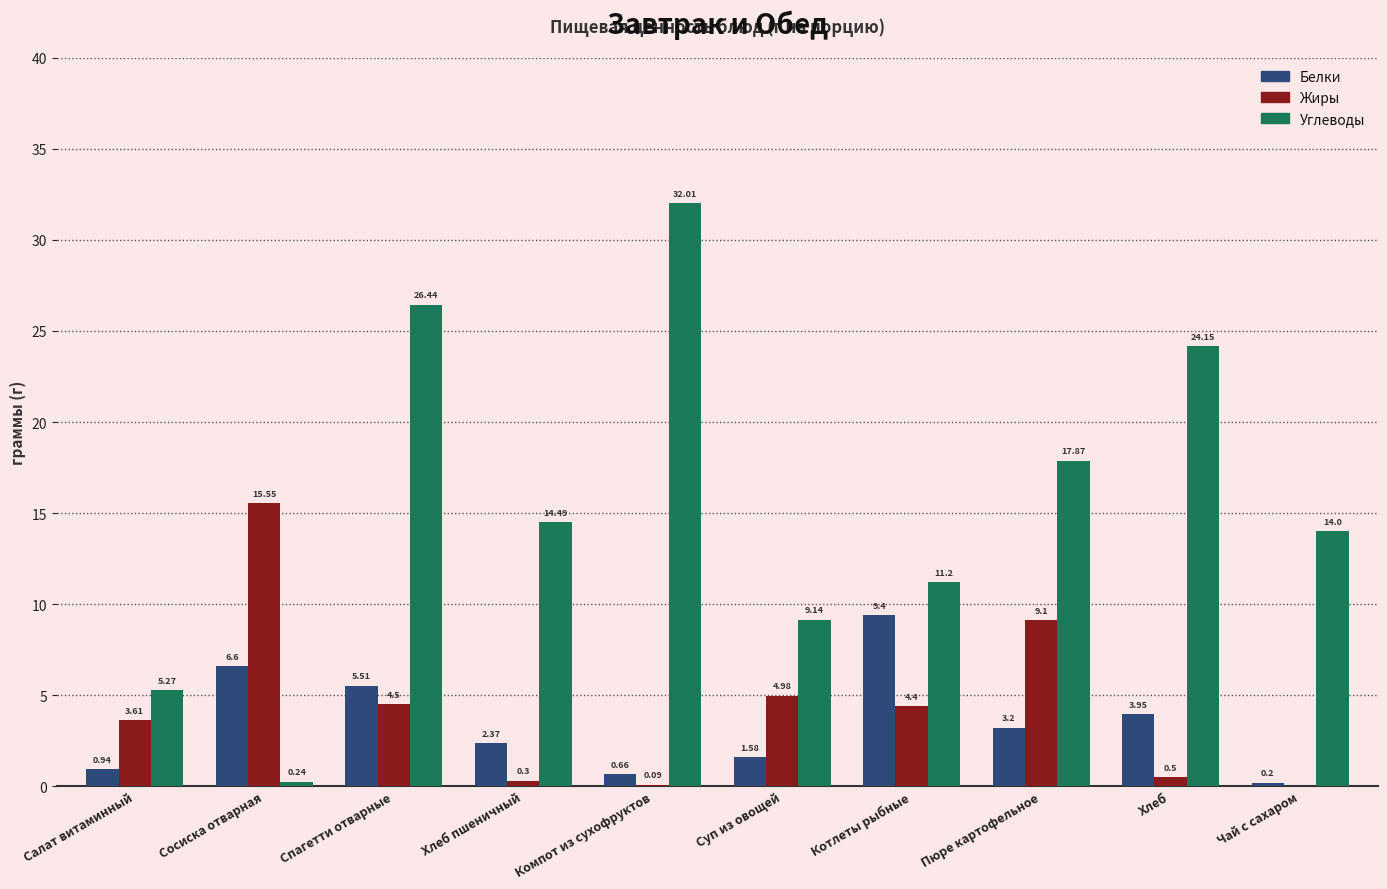

At which label is Жиры closest to 7?

Суп из овощей